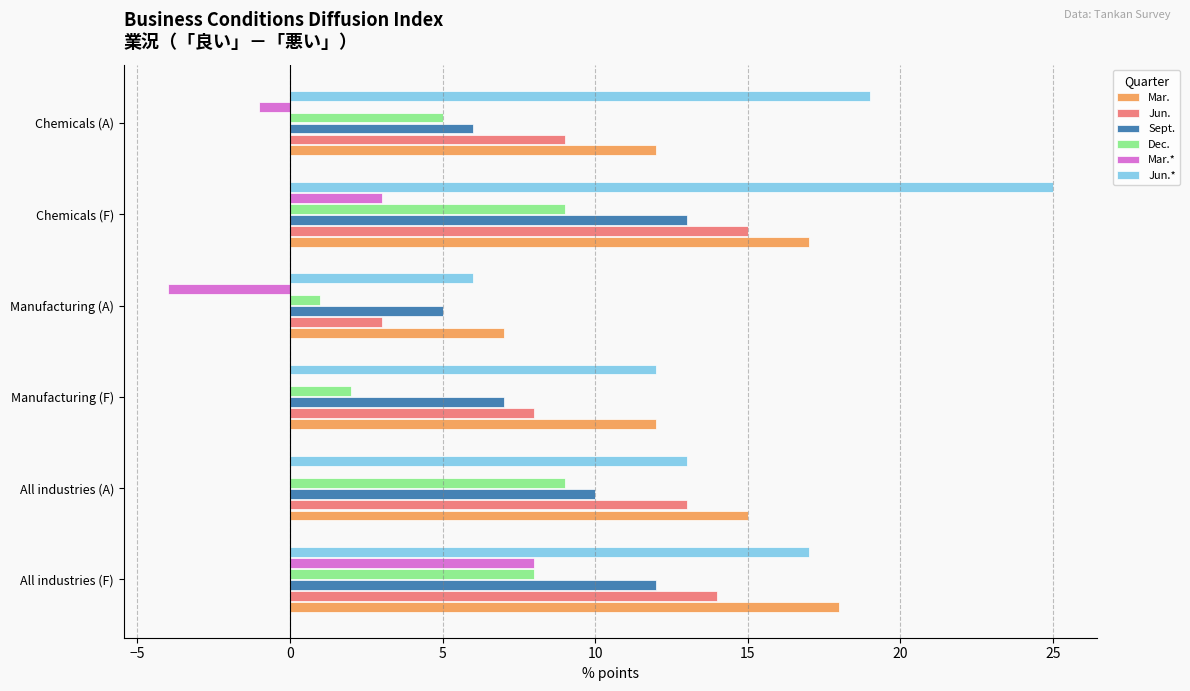

What is the sum of the Jun.* values at Chemicals (F) and Manufacturing (A)?

31